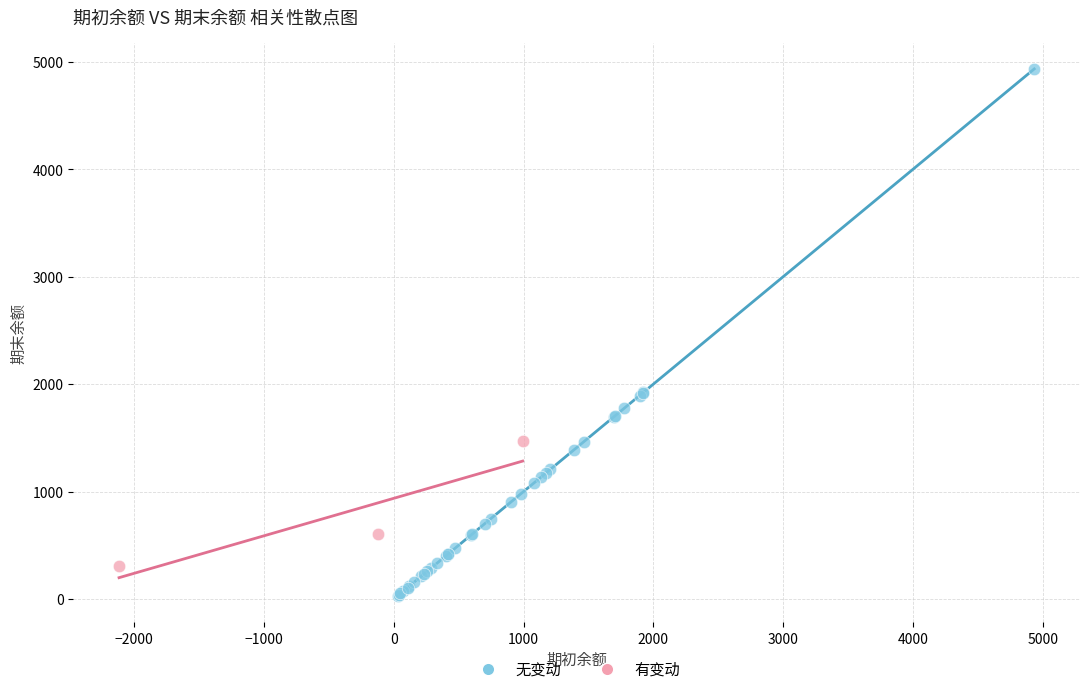

Which series contains the lowest Y value?

无变动